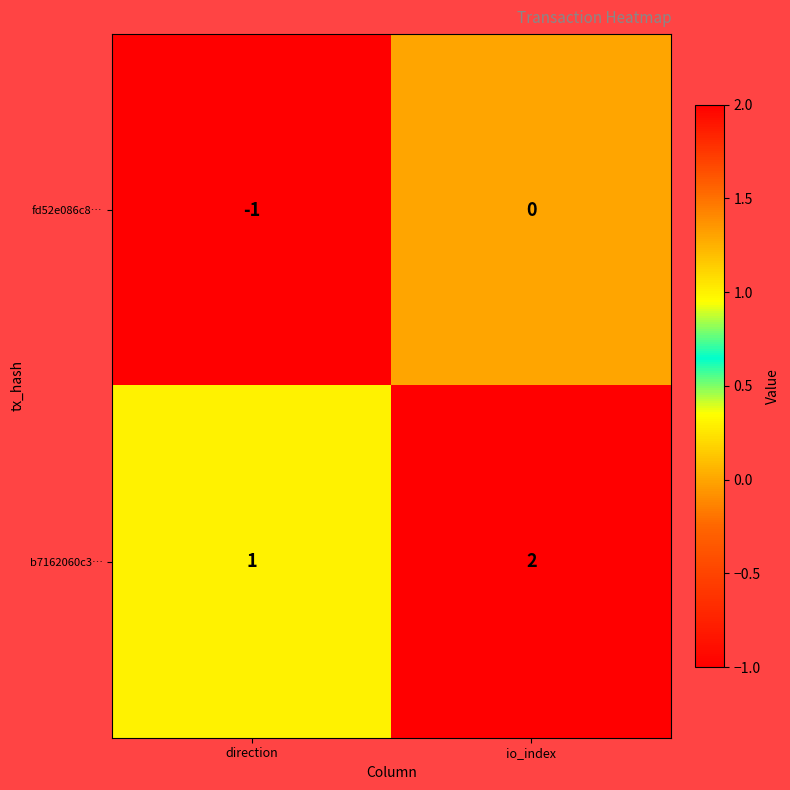

What is the spread (max minus min) of values at direction?

2